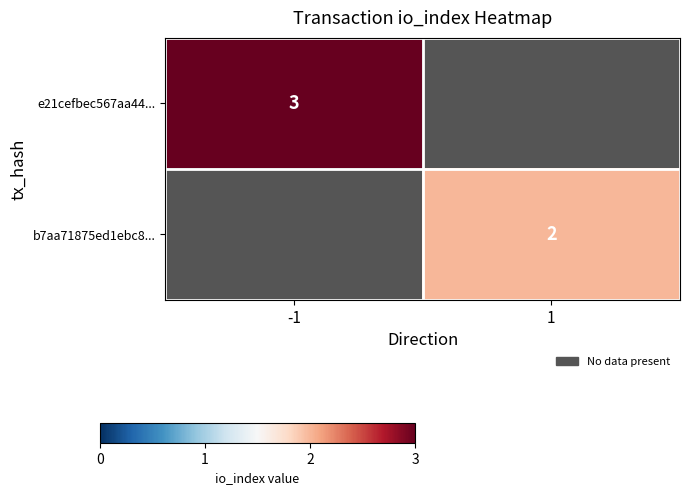

The e21cefbec567aa44... series shows 3 at -1. True or false?

True